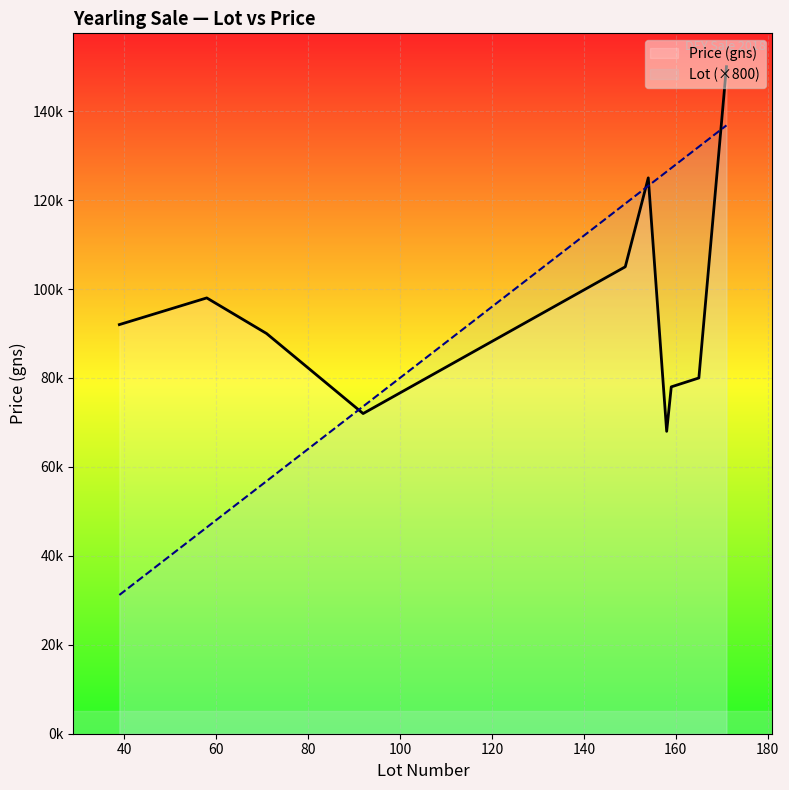

What are all the series names shown in the legend?

Price (gns), Lot (×800)